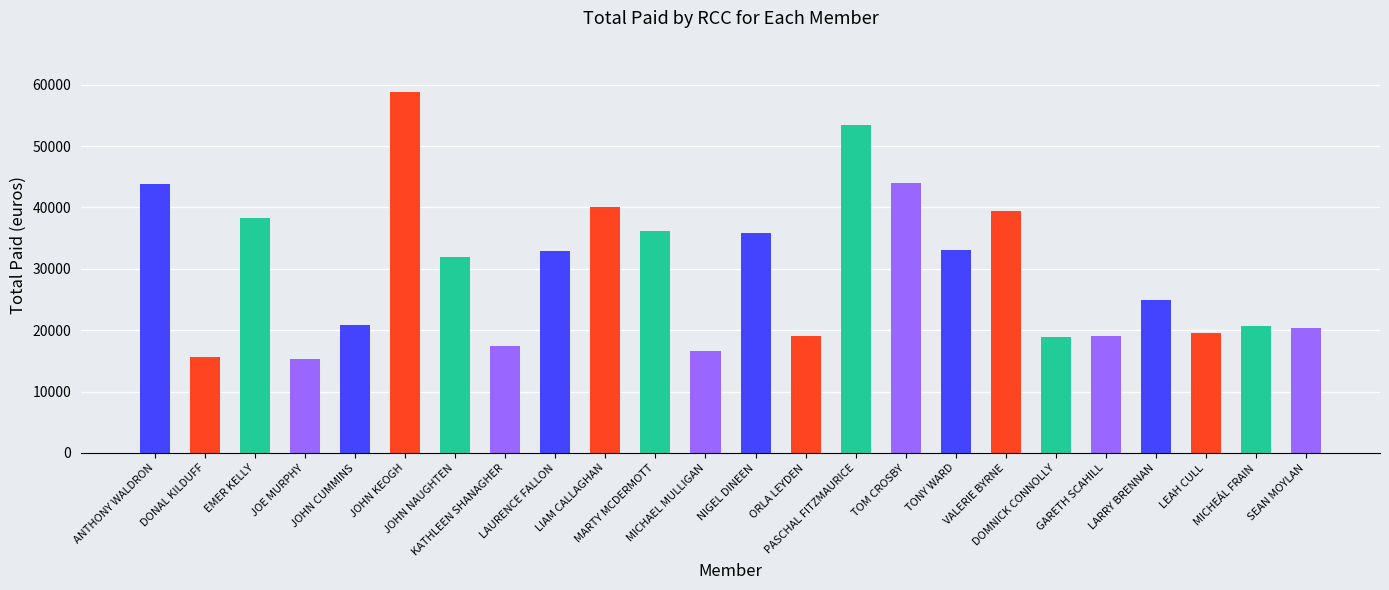

How many bars are there in total?

24